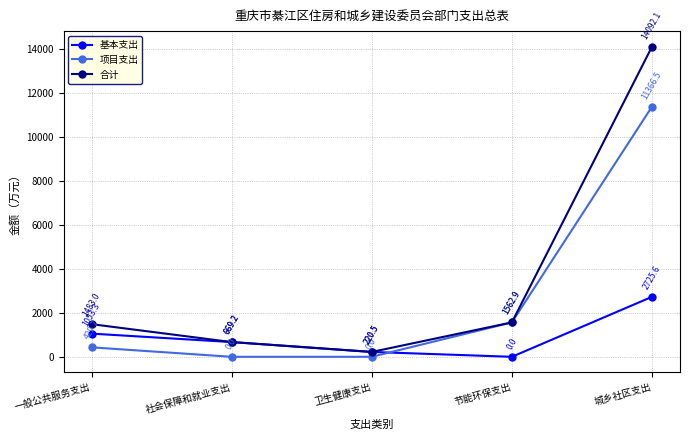

The 合计 series shows 927.0 at 一般公共服务支出. True or false?

False